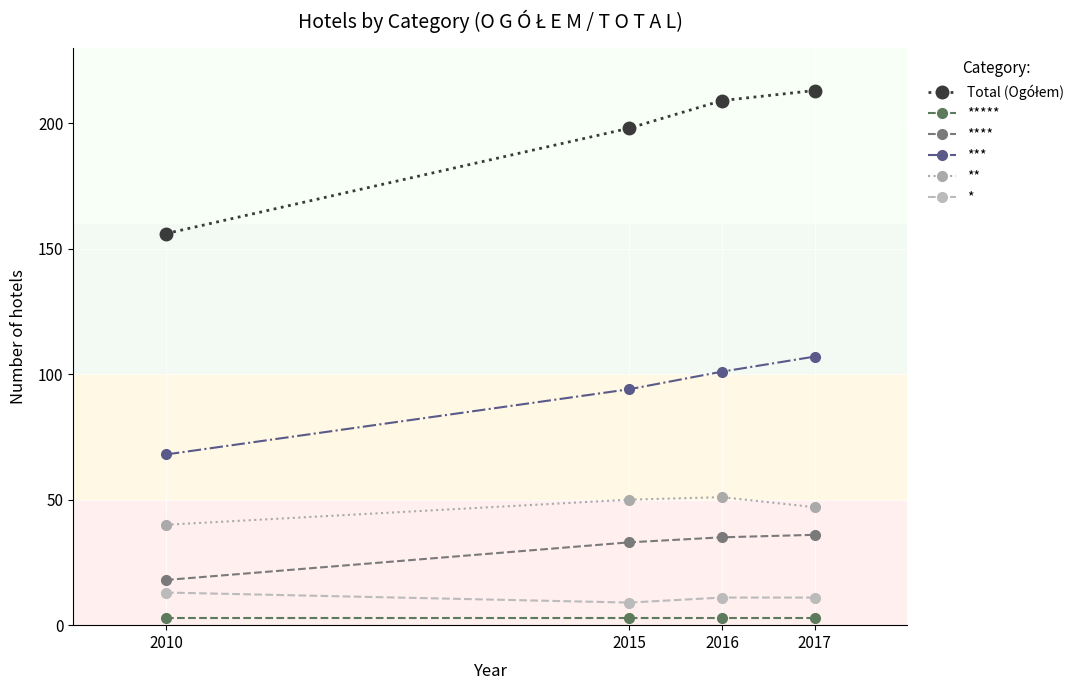

The value of * at 2017 is 18. True or false?

False